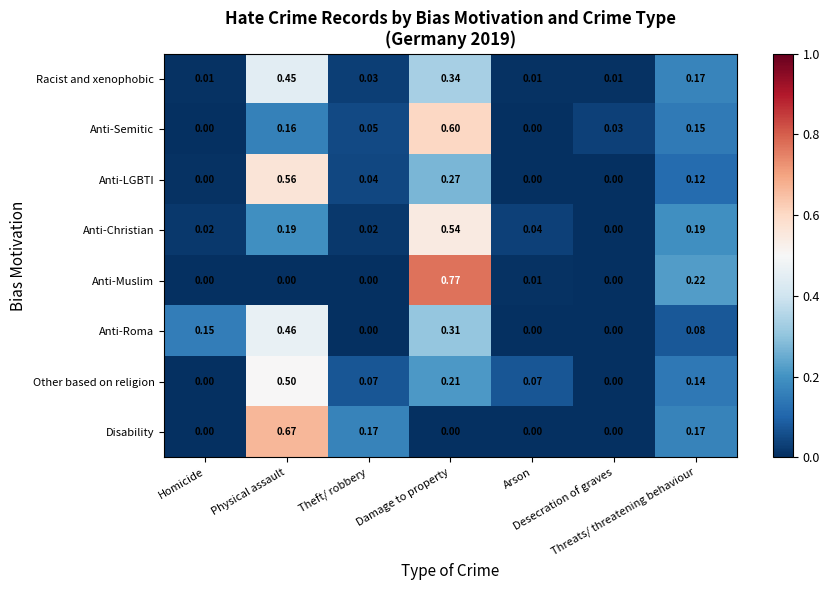

Rank the series by their maximum value, from lowest to highest.

Racist and xenophobic, Anti-Roma, Other based on religion, Anti-Christian, Anti-LGBTI, Anti-Semitic, Disability, Anti-Muslim